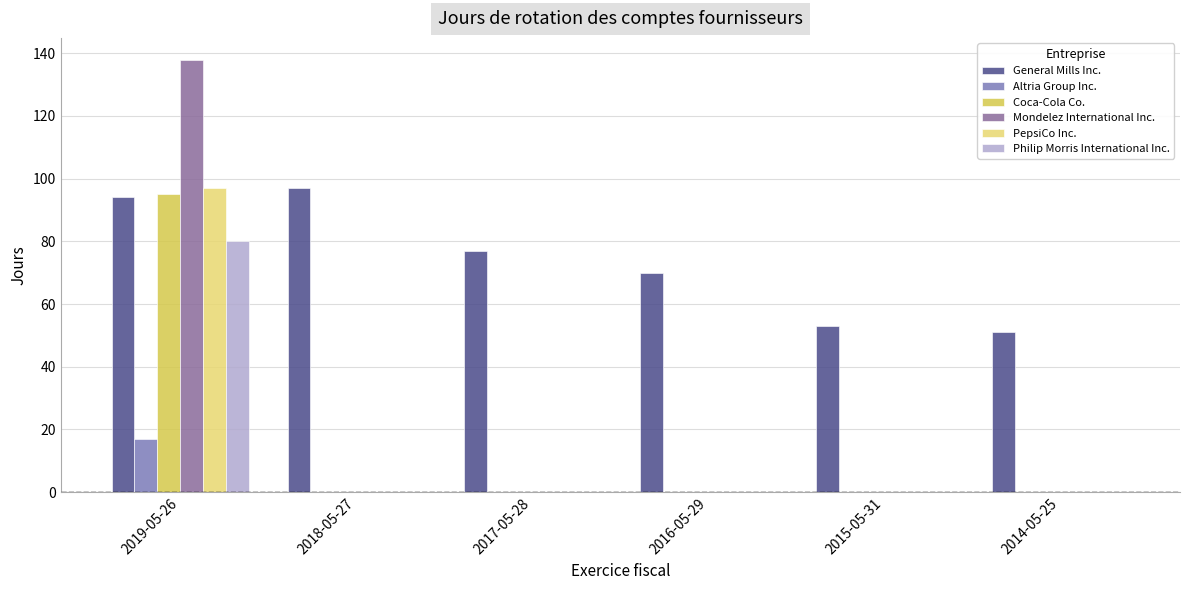

Between 2017-05-28 and 2016-05-29, which series saw the biggest shift?

General Mills Inc.